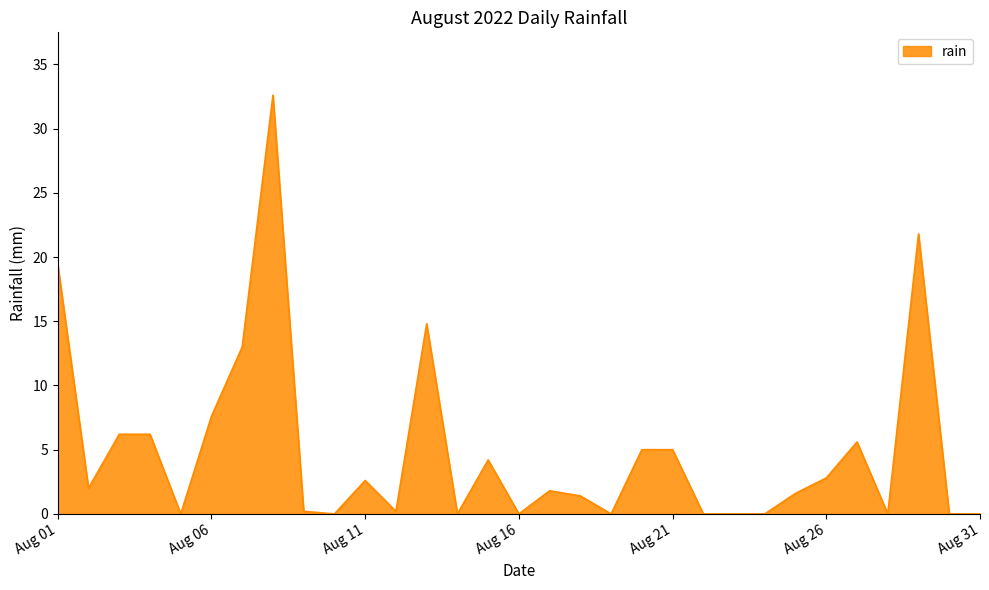

What is the difference between the maximum and minimum values?

32.6